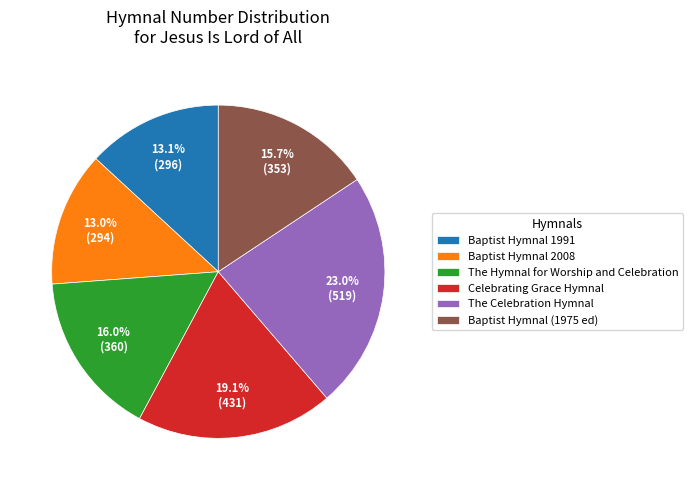

Is there any slice that represents more than half of the pie?

No